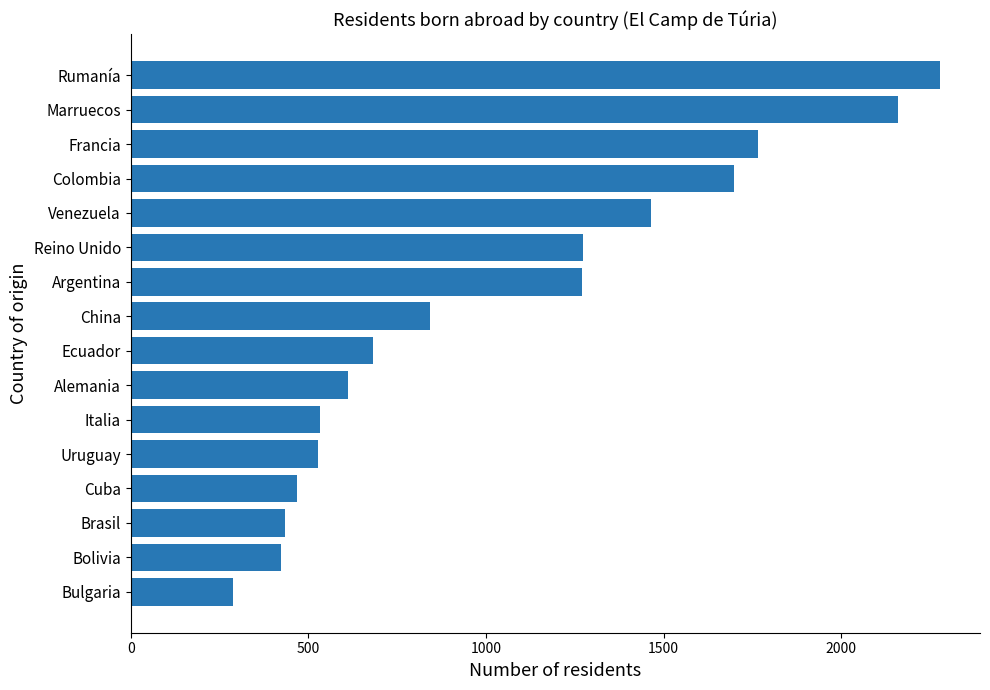

What is the label of the 16th bar from the top?

Bulgaria